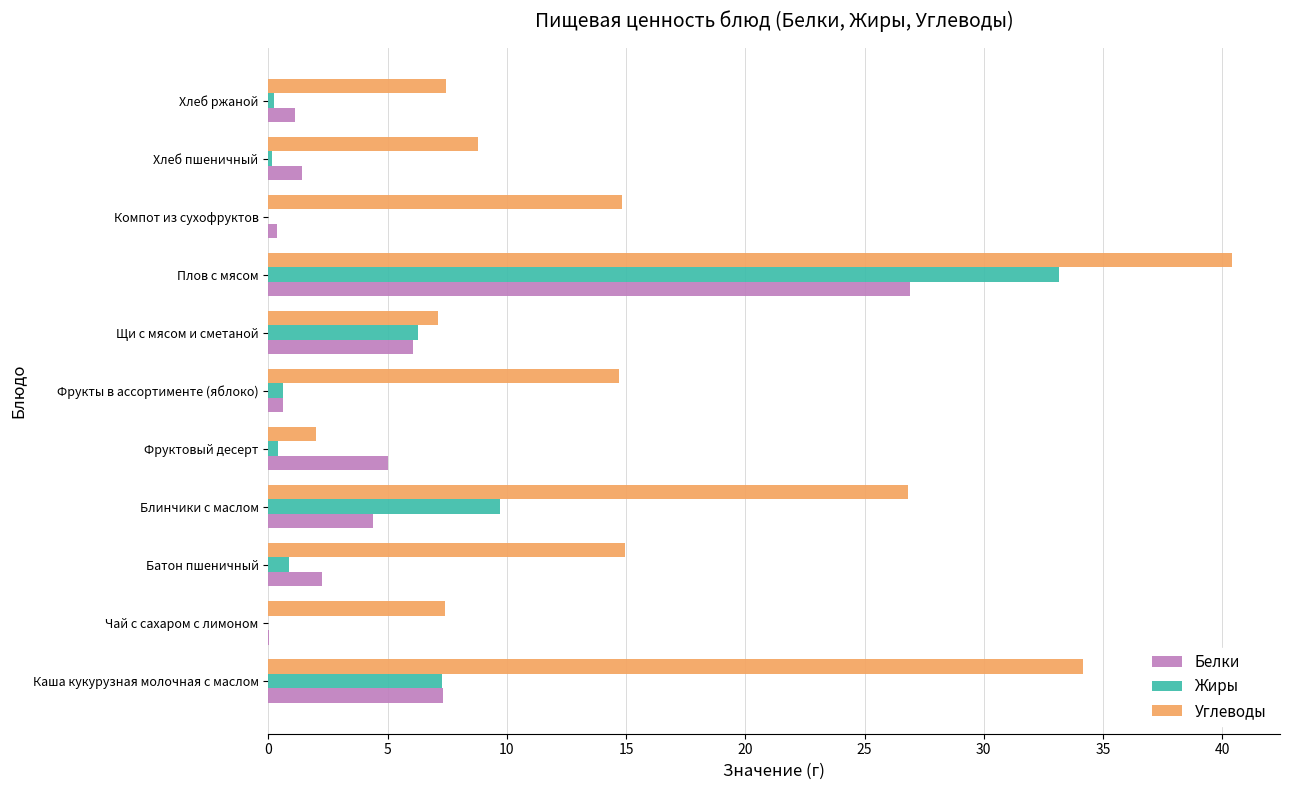

Count the number of categories in the chart.

11